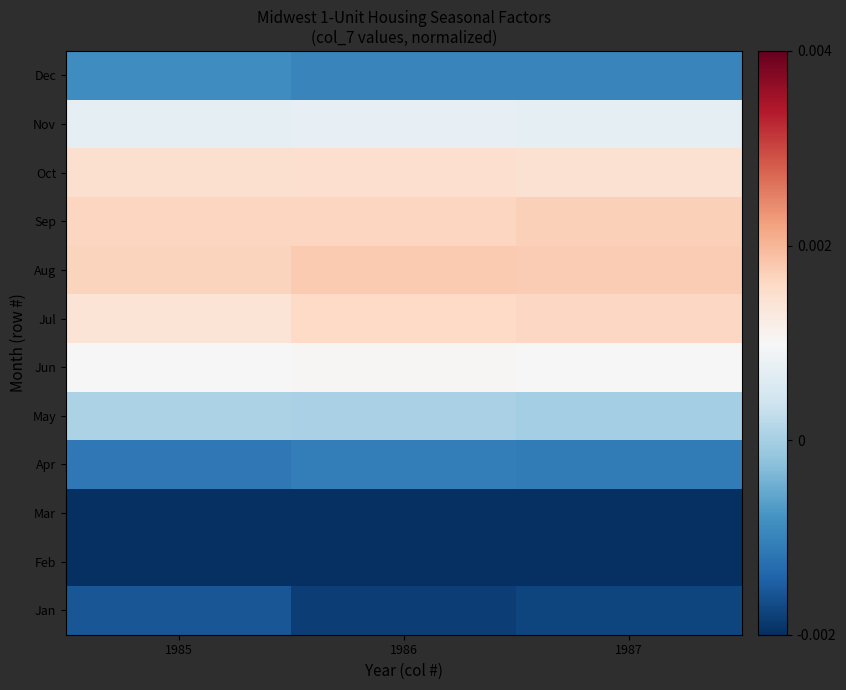

At which category is the sum across all series the highest?

1985